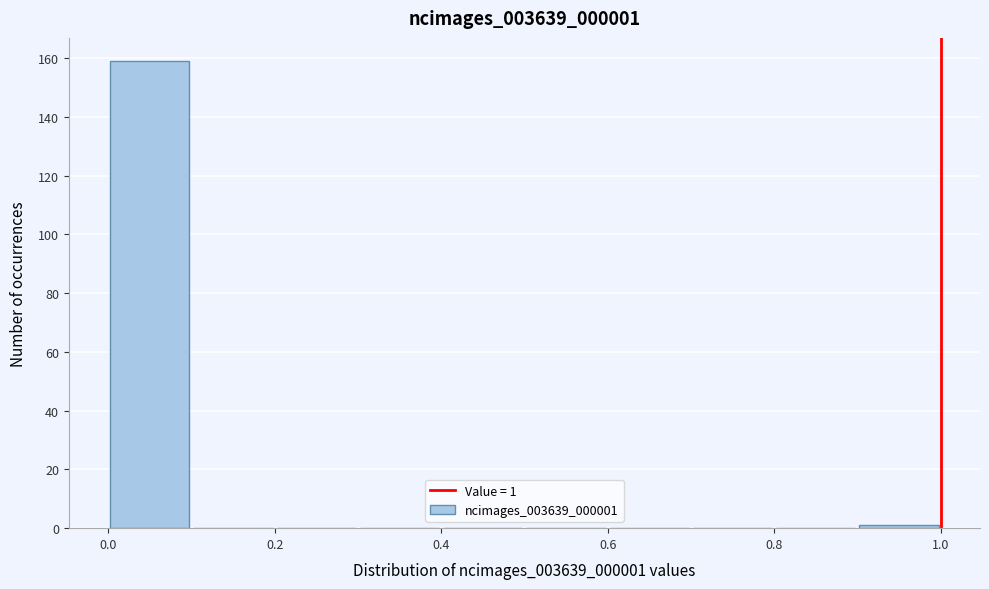

Over which range of the x-axis is the bar tallest?

0.0 to 0.1